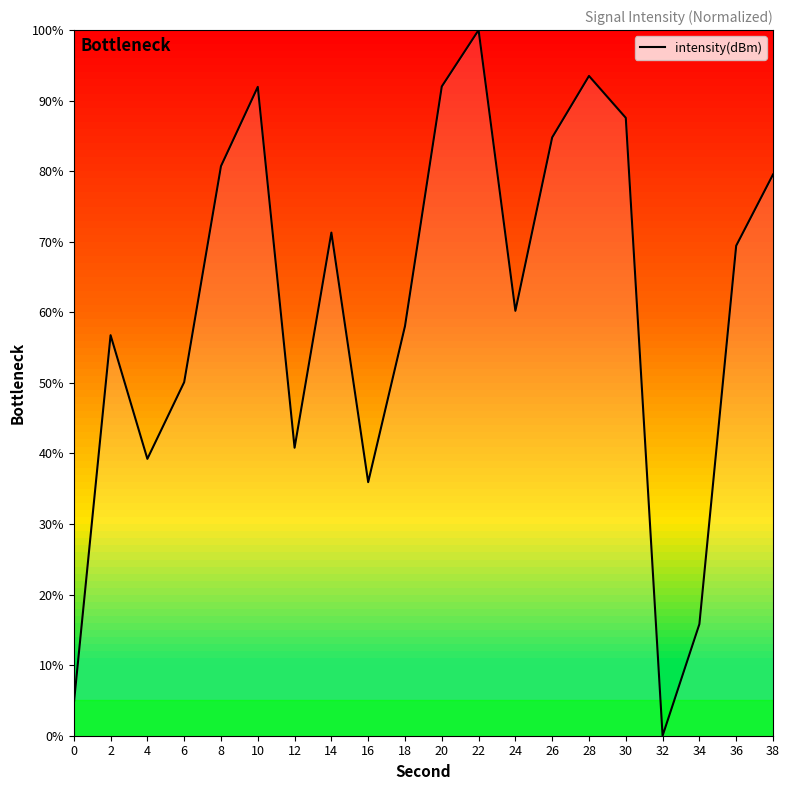

True or false: the data shows 87.6 at 30.

True